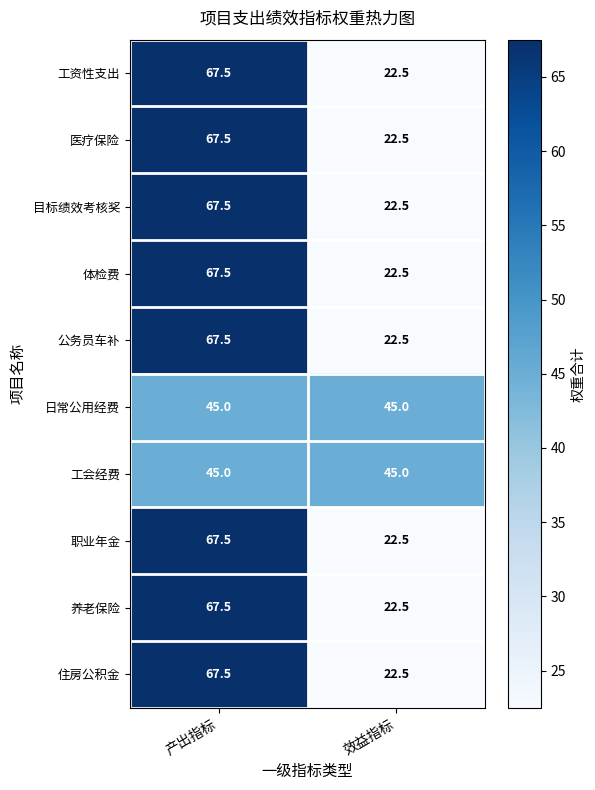

At which label does 养老保险 first exceed 67?

产出指标